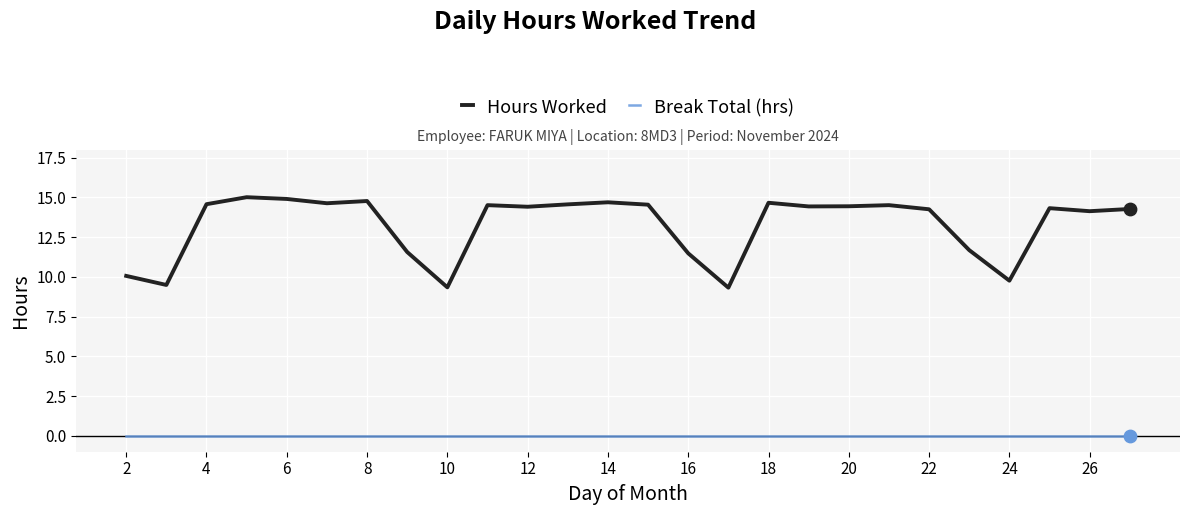

Which series has the largest range (max minus min)?

Hours Worked